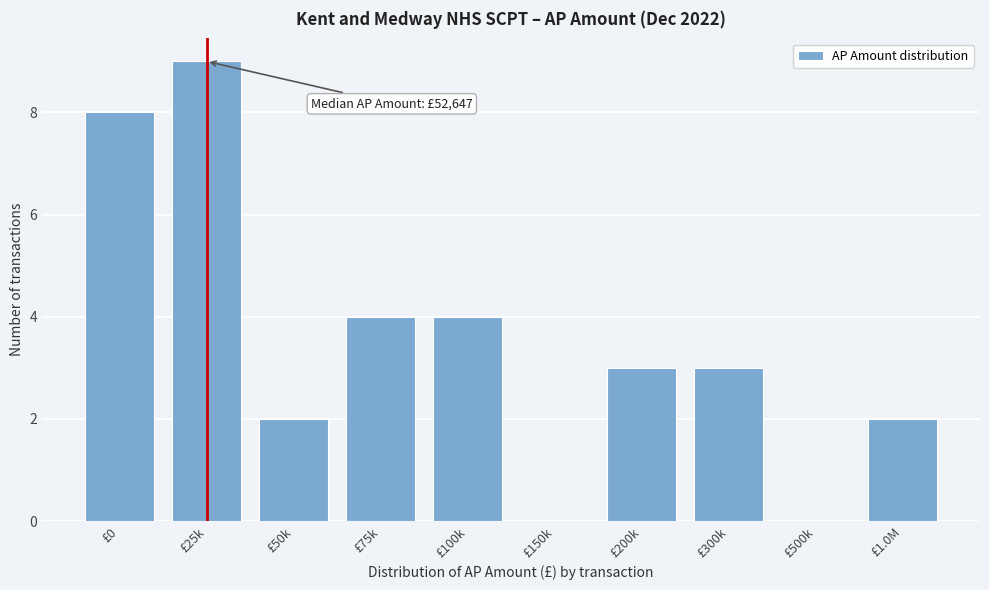

Reading left to right, list all the values displayed in this chart.

£0=8	£25k=9	£50k=2	£75k=4	£100k=4	£150k=0	£200k=3	£300k=3	£500k=0	£1.0M=2